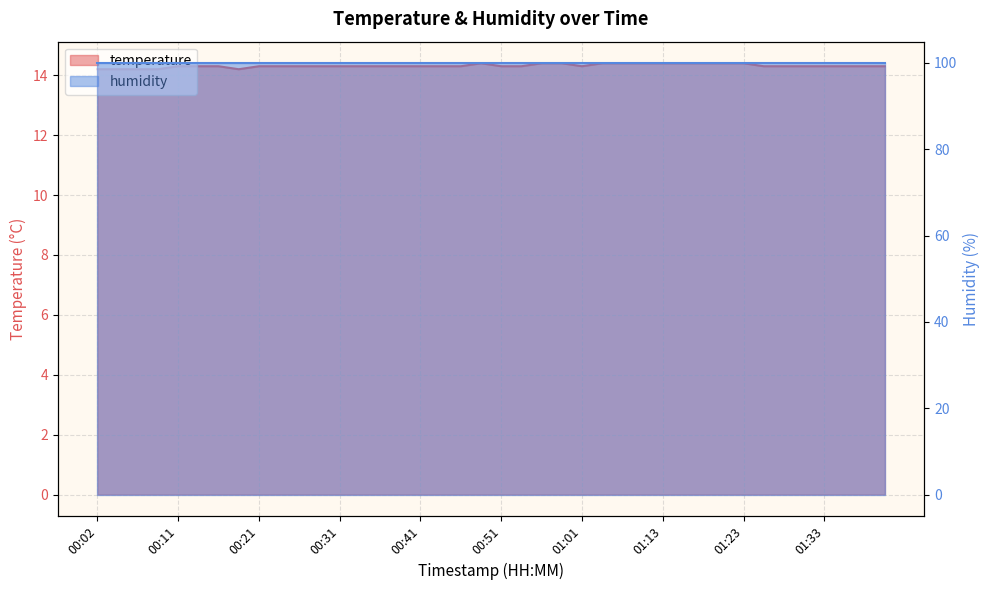

Rank the categories by value from lowest to highest.

00:02, 00:04, 00:06, 00:09, 00:19, 00:11, 00:14, 00:16, 00:21, 00:24, 00:26, 00:28, 00:31, 00:33, 00:36, 00:38, 00:41, 00:43, 00:46, 00:51, 00:53, 01:01, 01:25, 01:28, 01:31, 01:33, 01:36, 01:38, 01:41, 00:48, 00:56, 00:58, 01:03, 01:05, 01:08, 01:13, 01:16, 01:18, 01:20, 01:23